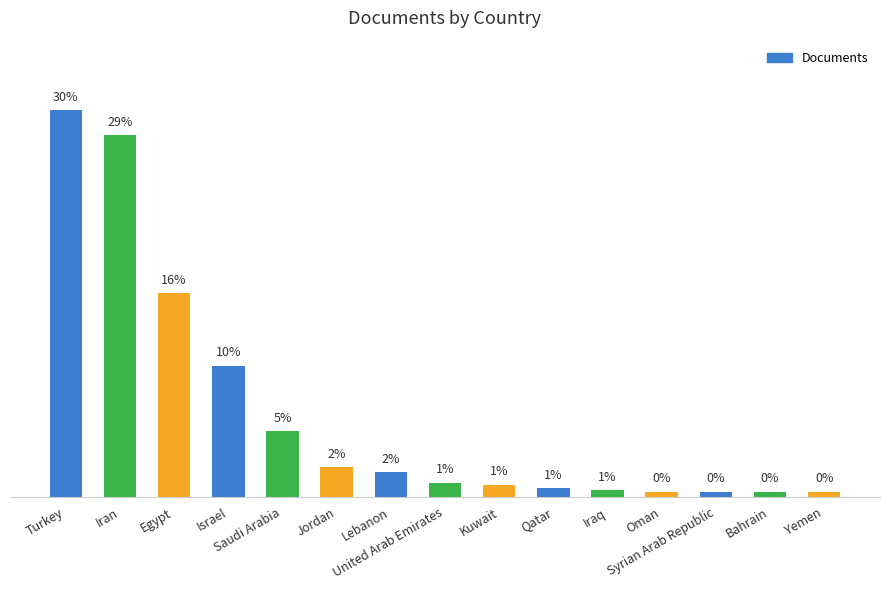

What is the approximate value at Bahrain, to the nearest 5?

5